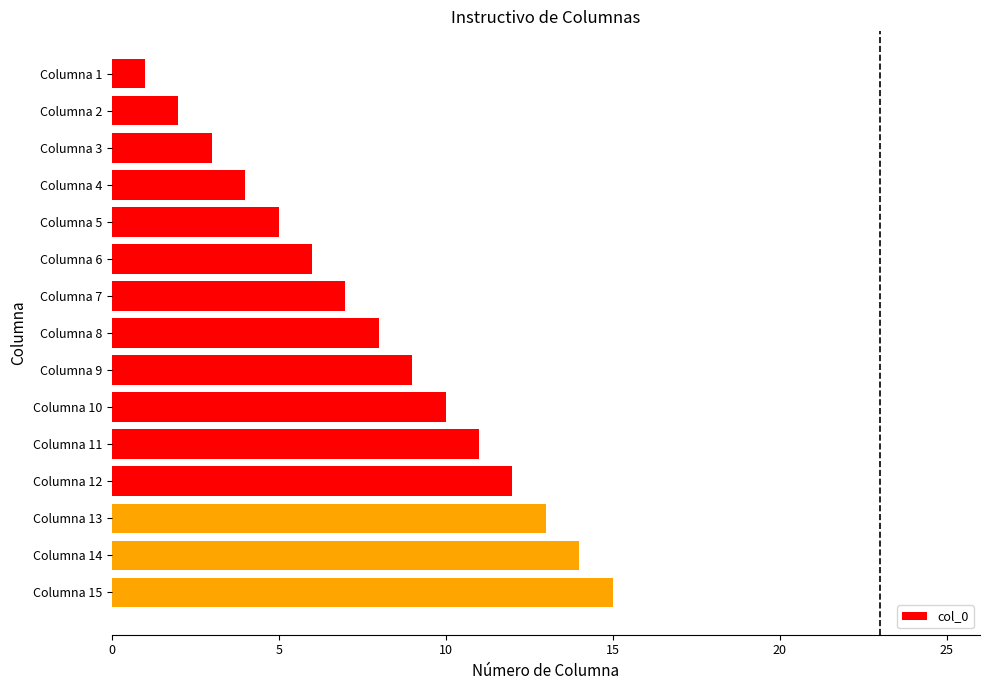

List the labels in order of value, smallest first.

Columna 1, Columna 2, Columna 3, Columna 4, Columna 5, Columna 6, Columna 7, Columna 8, Columna 9, Columna 10, Columna 11, Columna 12, Columna 13, Columna 14, Columna 15